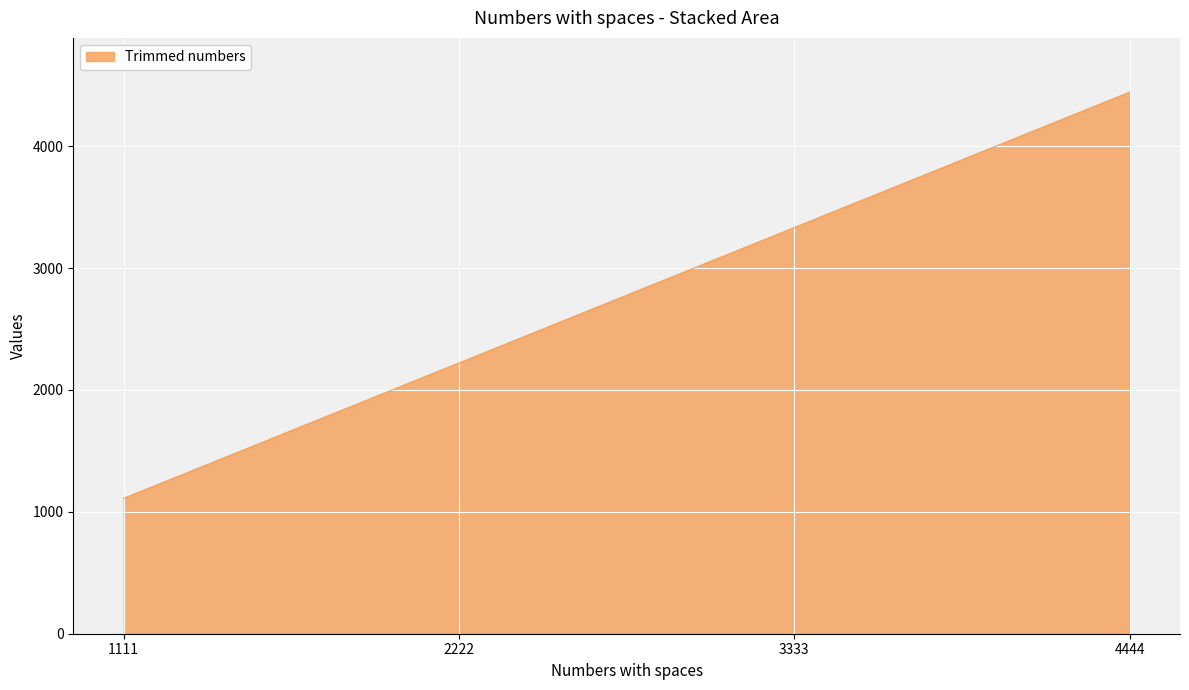

The value at 1111 is 1897. True or false?

False